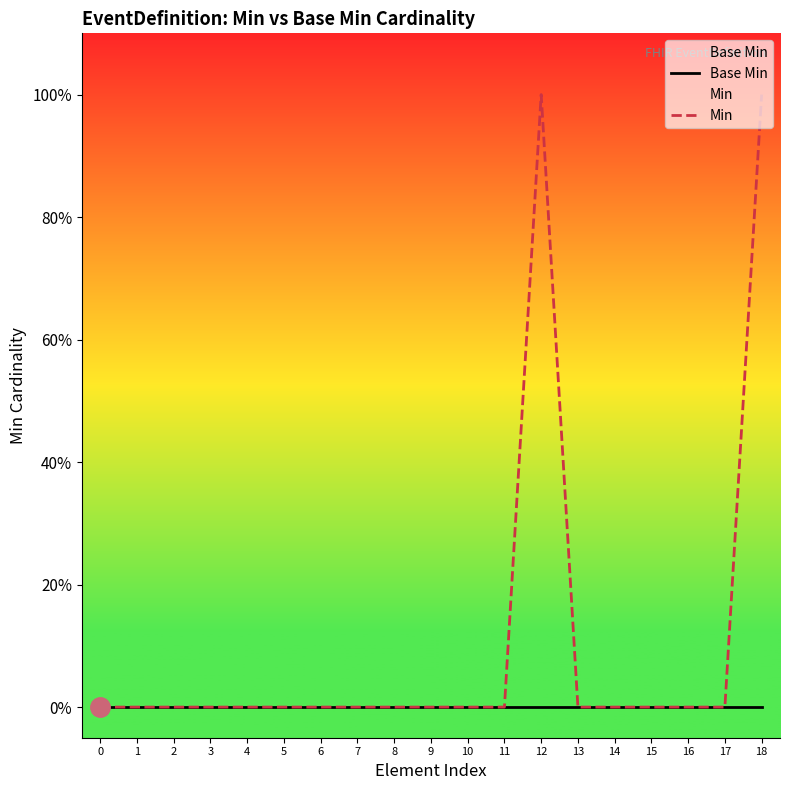

True or false: Base Min and Min cross at least once.

False